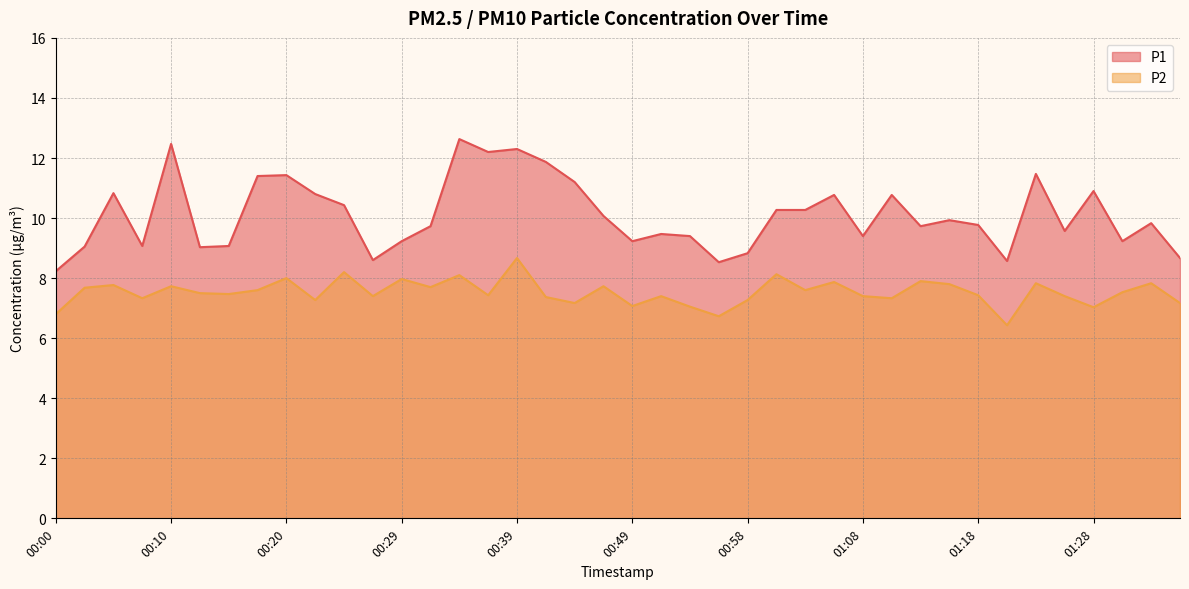

What is the sum of all P1 values?

404.2